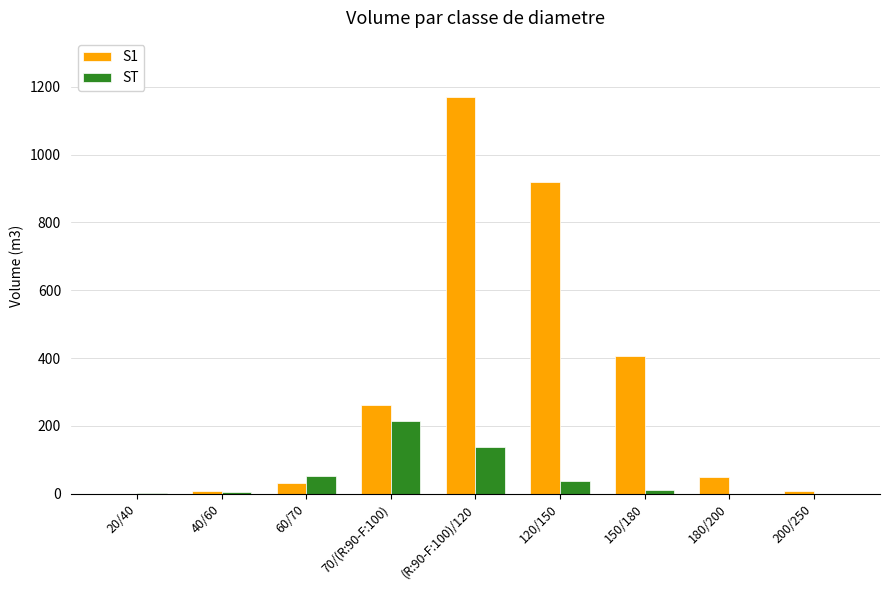

True or false: S1 has a value of 687.8 at 150/180.

False